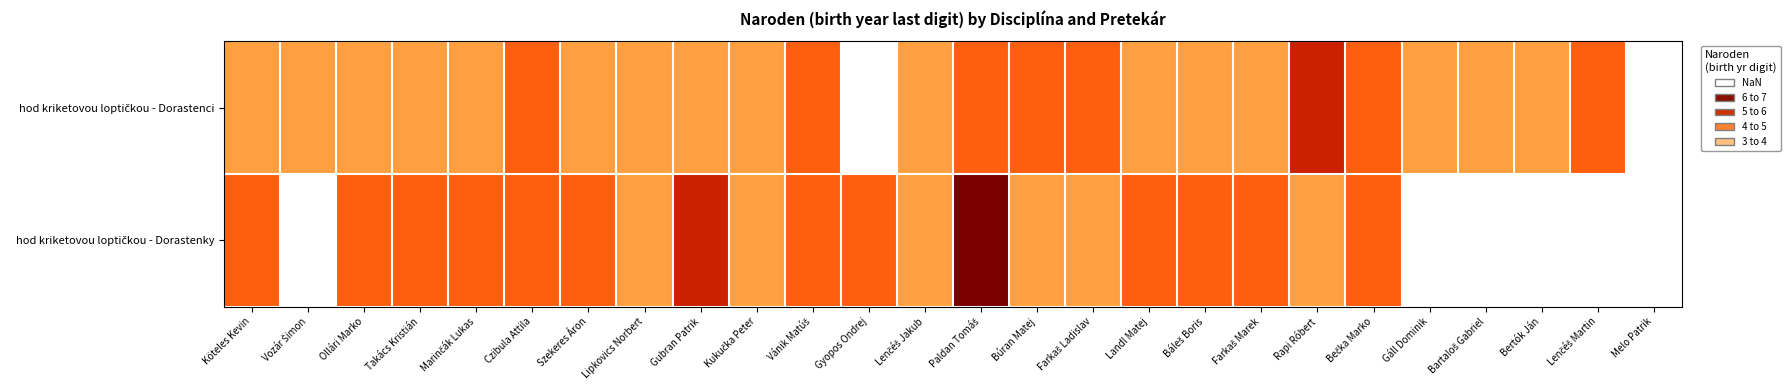

The value of hod kriketovou loptičkou - Dorastenci at Takács Kristián is 5.5. True or false?

False